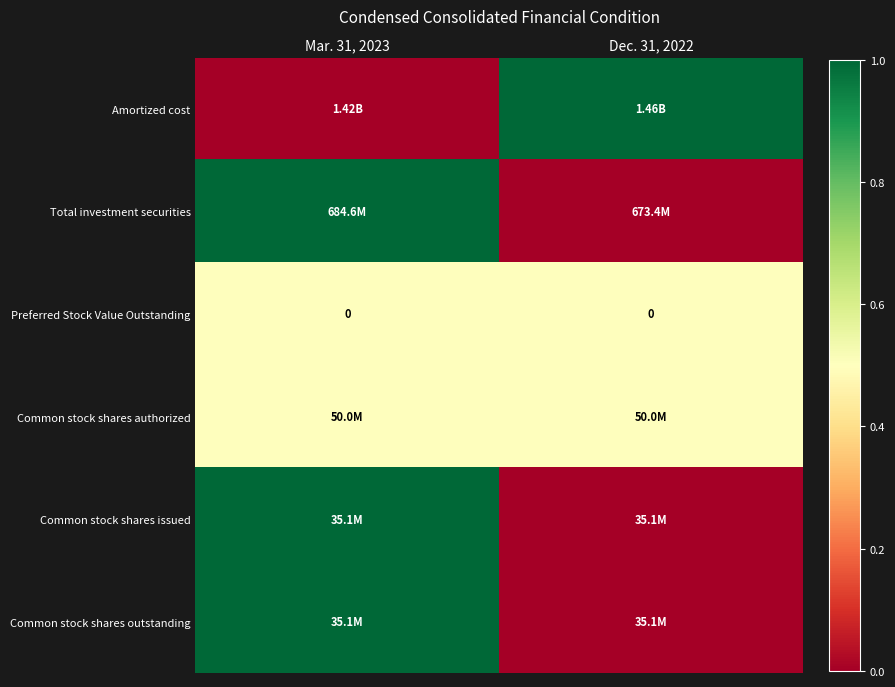

Between Mar. 31, 2023 and Dec. 31, 2022, which series saw the biggest shift?

Amortized cost